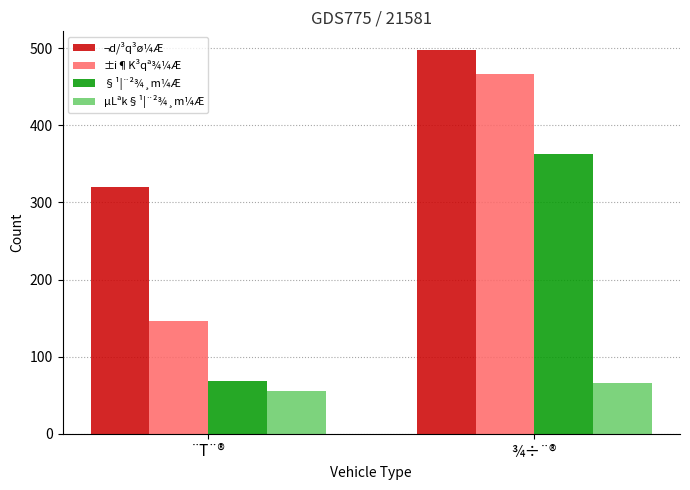

What are all the series names shown in the legend?

¬d/³q³ø¼Æ, ±i¶K³qª¾¼Æ, §¹¦¨²¾¸m¼Æ, µLªk§¹¦¨²¾¸m¼Æ